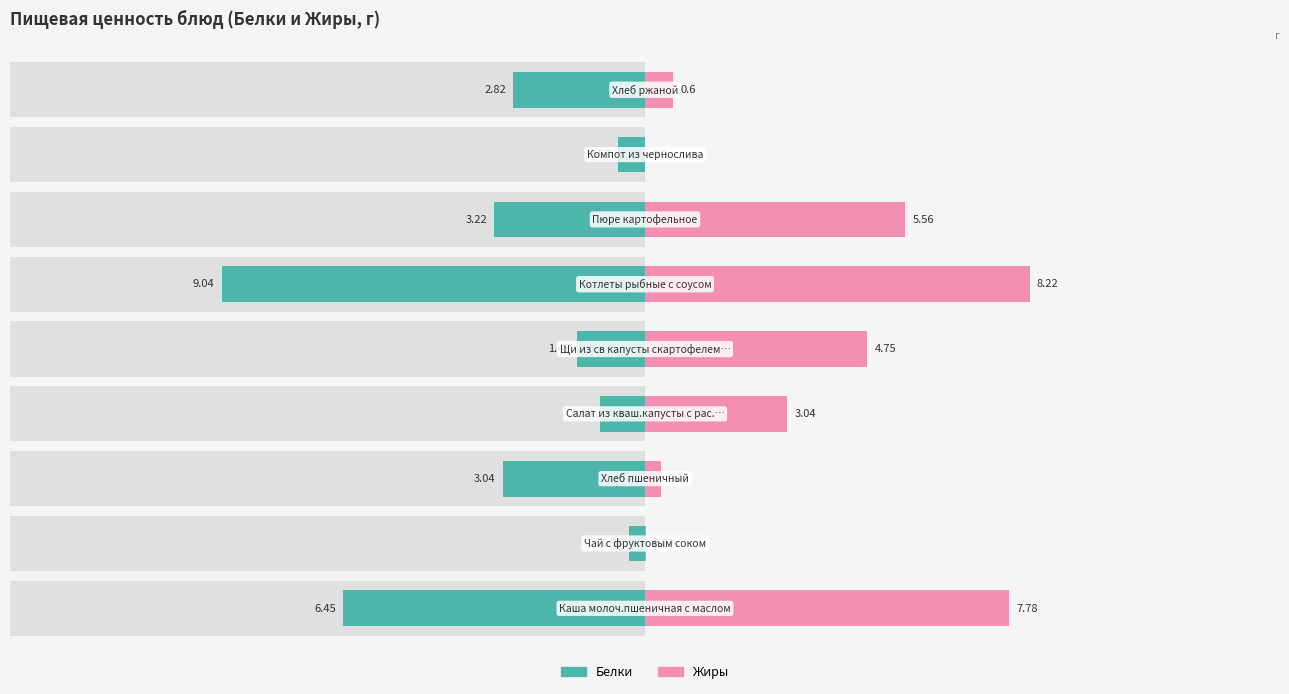

Reading left to right, what are all the values shown in this chart?

Белки: 0=-6.5	1=-0.3	2=-3.0	3=-1.0	4=-1.5	5=-9.0	6=-3.2	7=-0.6	8=-2.8
Жиры: 0=7.8	1=0.0	2=0.3	3=3.0	4=4.8	5=8.2	6=5.6	7=0.0	8=0.6